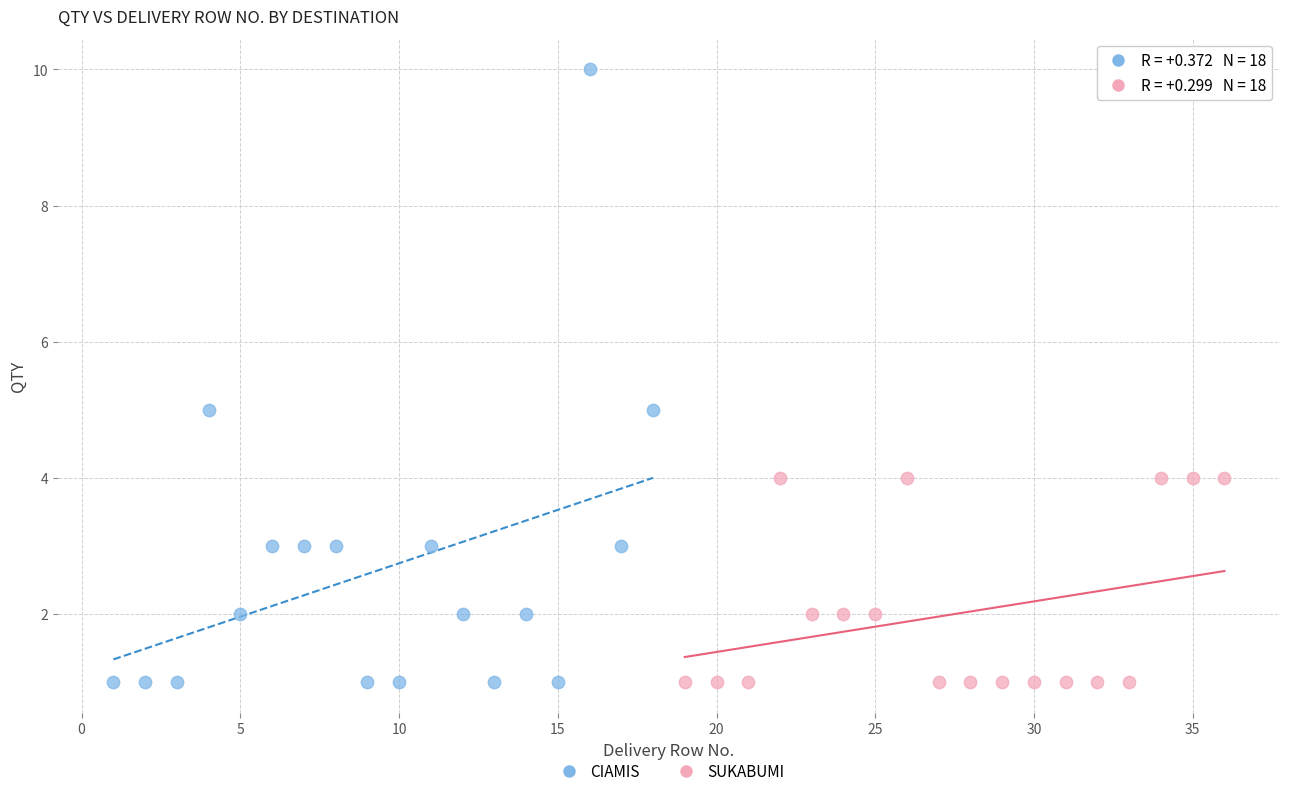

Which series has the widest spread of Y values?

CIAMIS